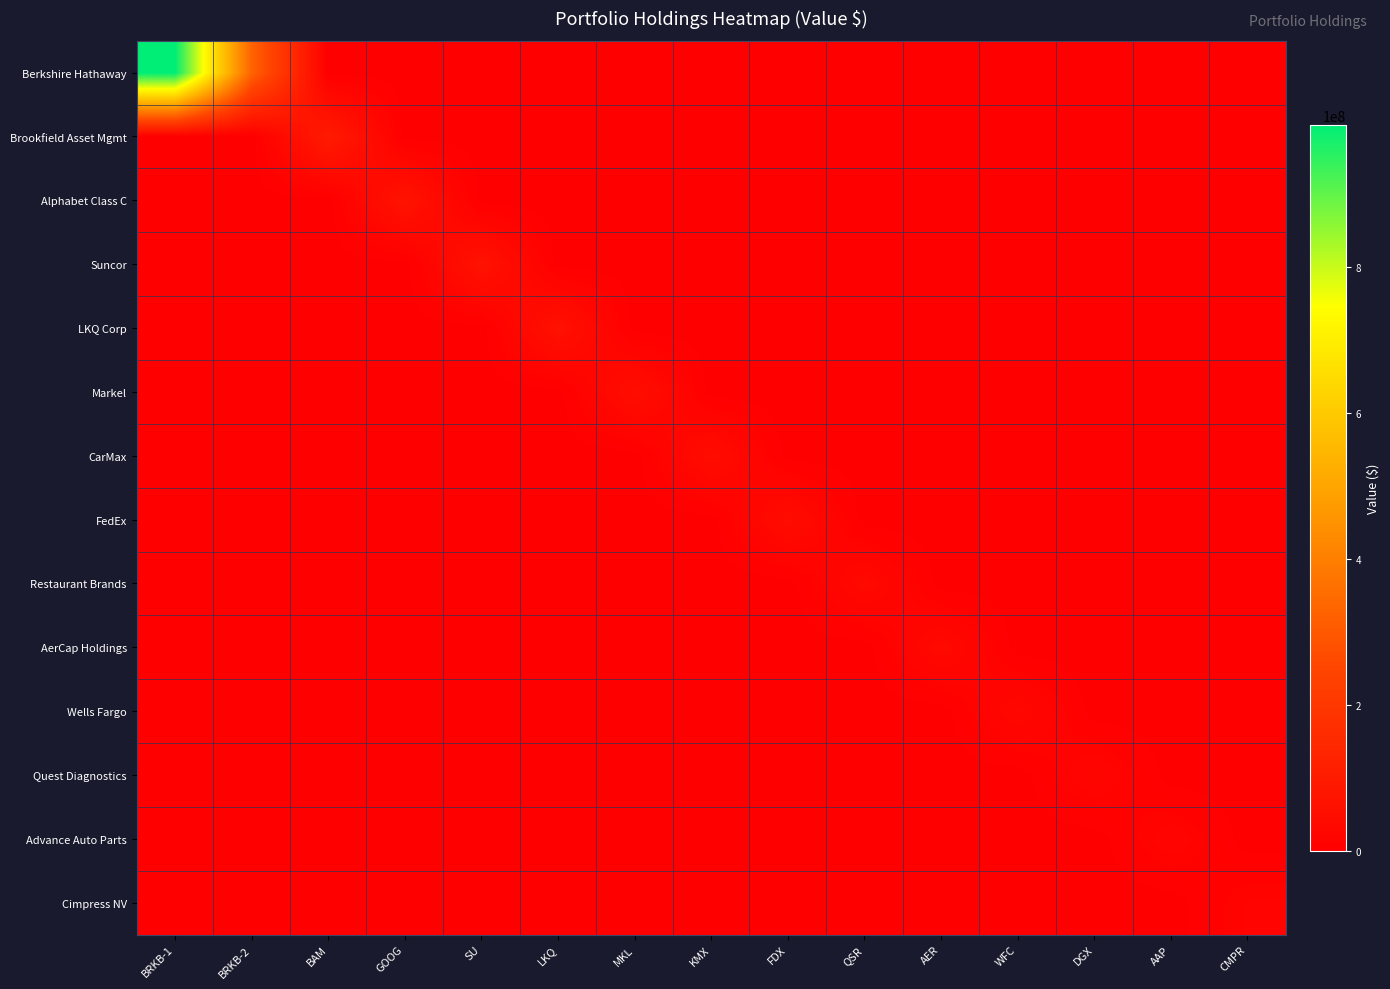

Rank the series at KMX from lowest to highest value.

Berkshire Hathaway, Brookfield Asset Mgmt, Alphabet Class C, Suncor, LKQ Corp, Markel, FedEx, Restaurant Brands, AerCap Holdings, Wells Fargo, Quest Diagnostics, Advance Auto Parts, Cimpress NV, CarMax